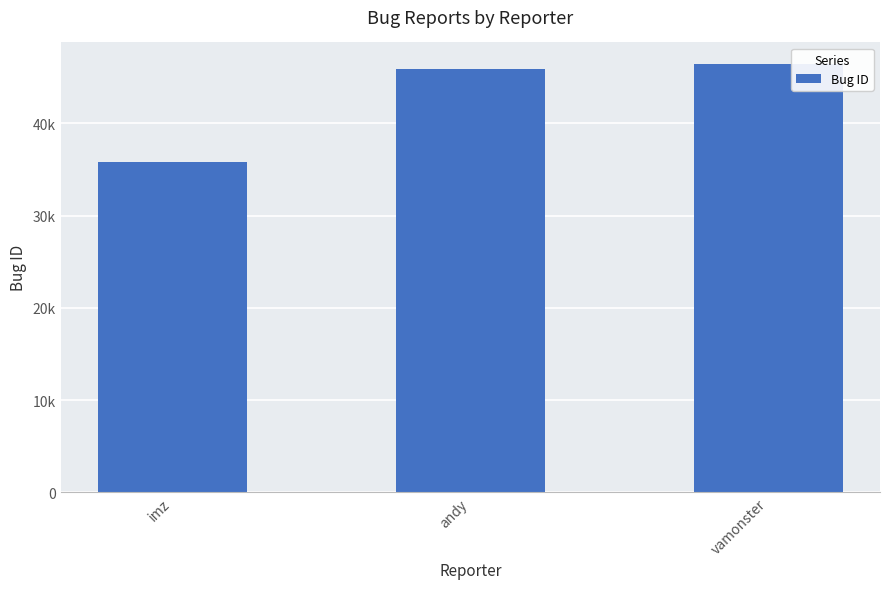

What is the label of the 3rd bar from the right?

imz